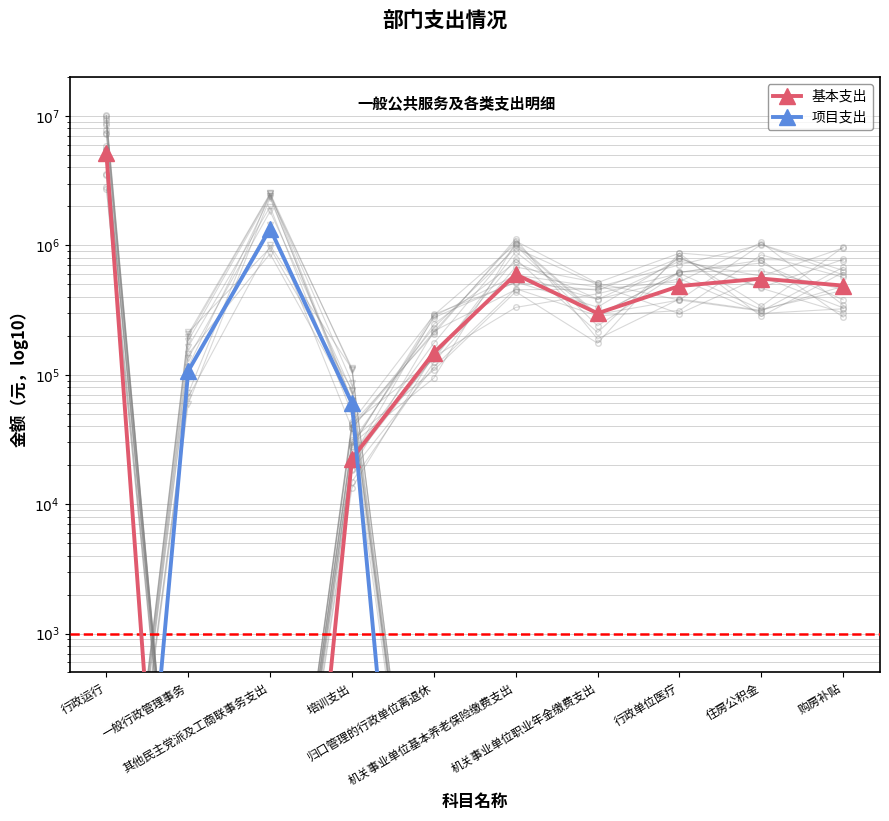

True or false: 基本支出 has a value of 8646663.8 at 行政运行.

False